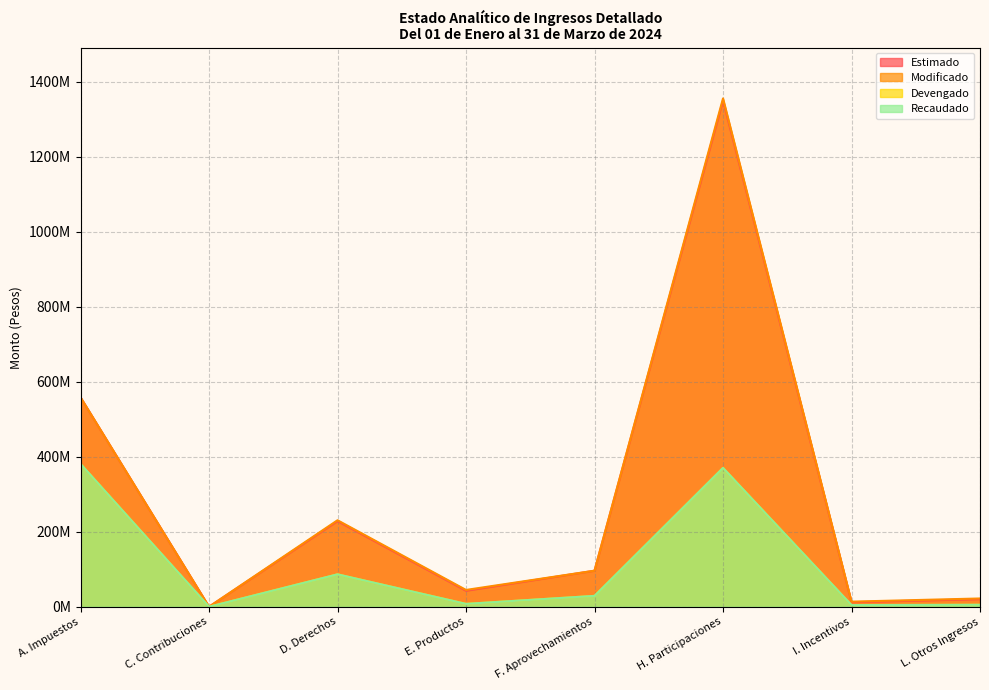

How many interior local peaks does the Recaudado series have?

2